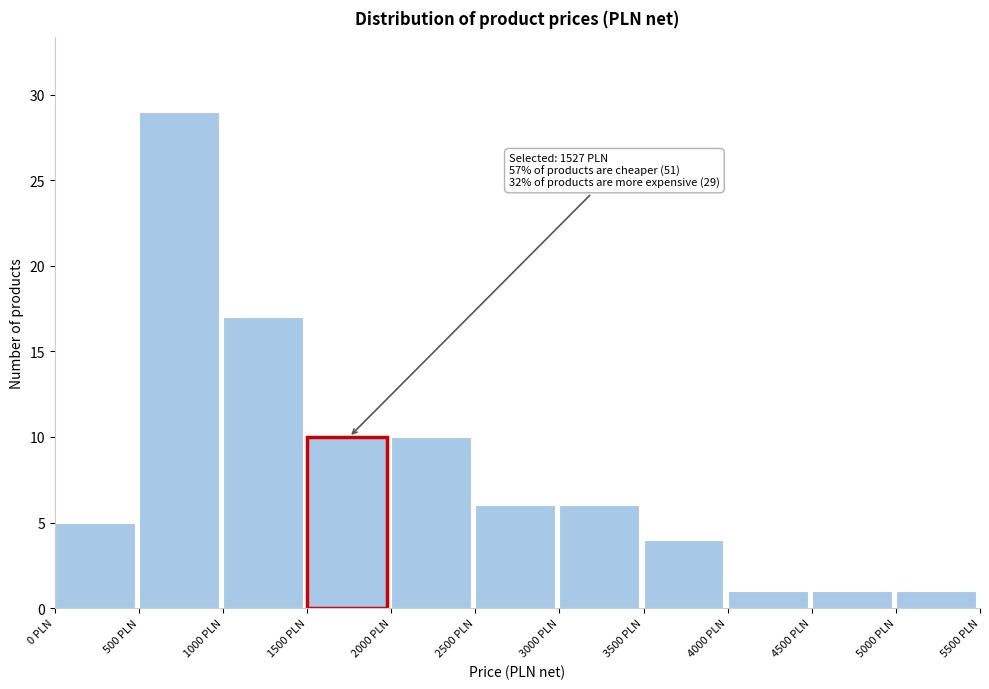

Over which range of the x-axis is the bar tallest?

500 to 1000